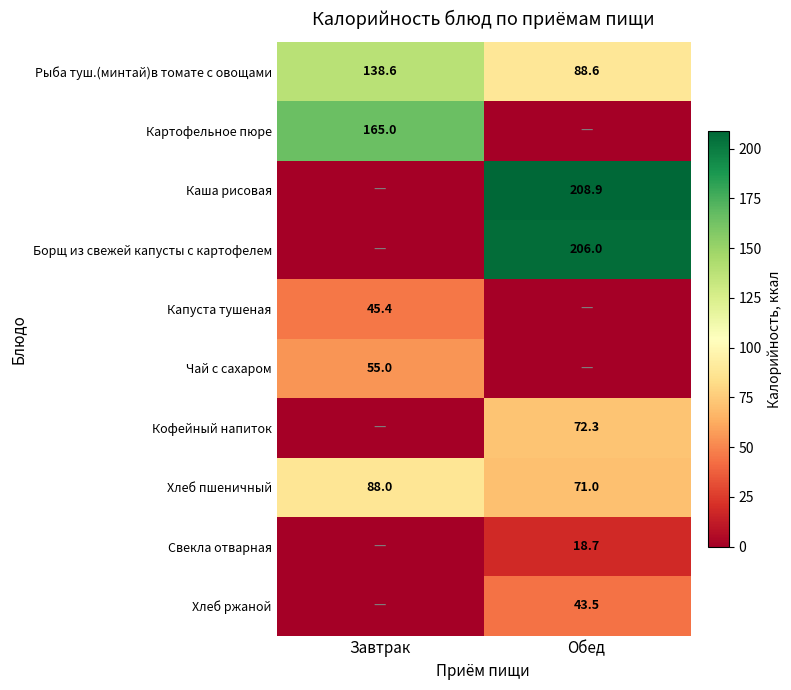

Read the Рыба туш.(минтай)в томате с овощами value at Обед.

88.6